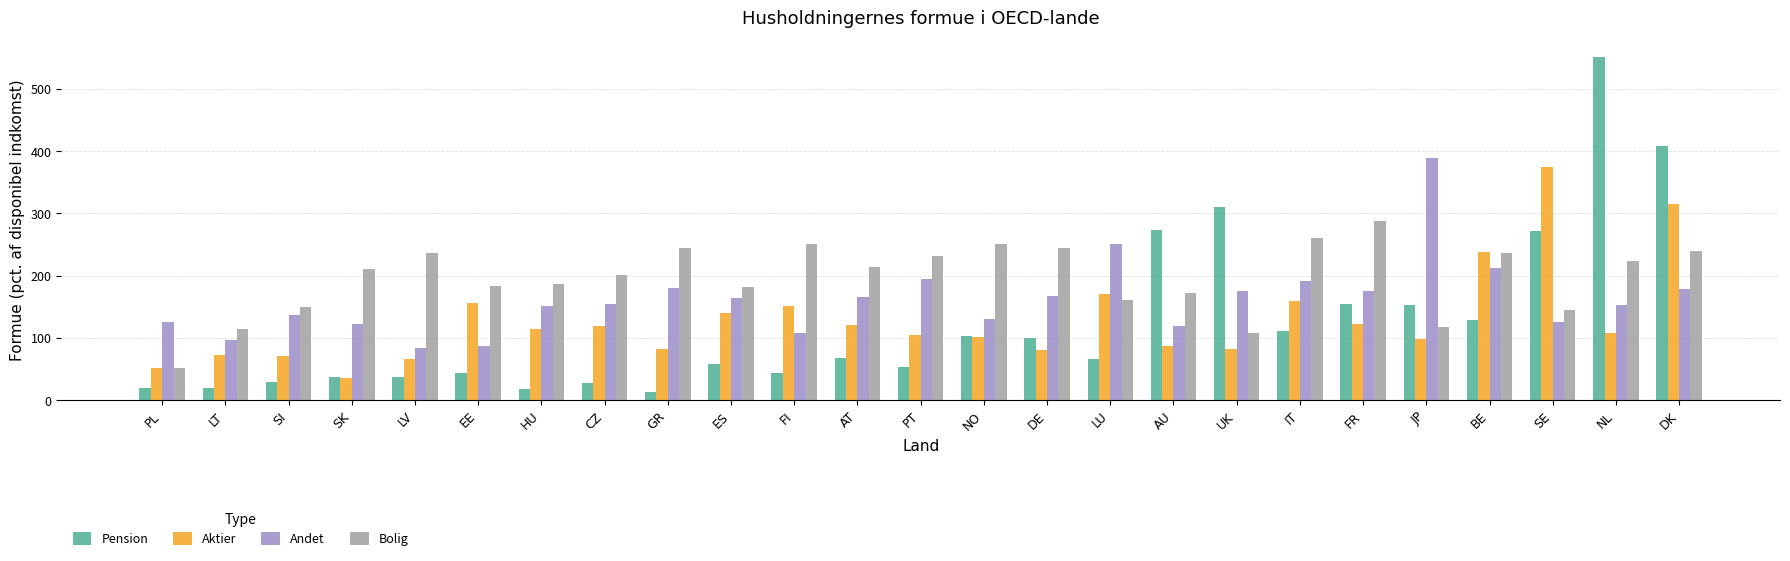

The Aktier series shows 122.9 at FR. True or false?

True